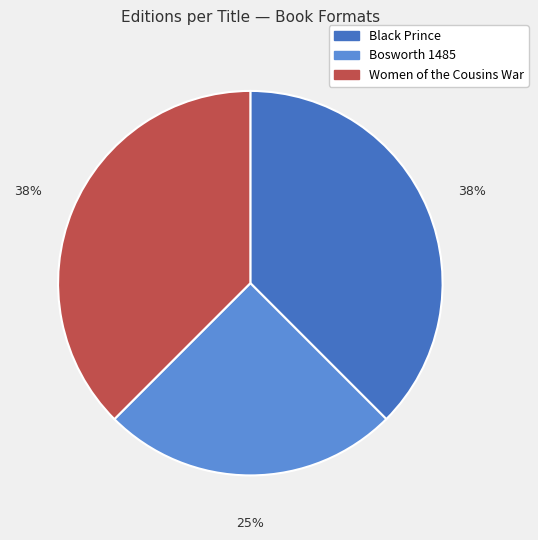

Count the number of slices in the pie.

3